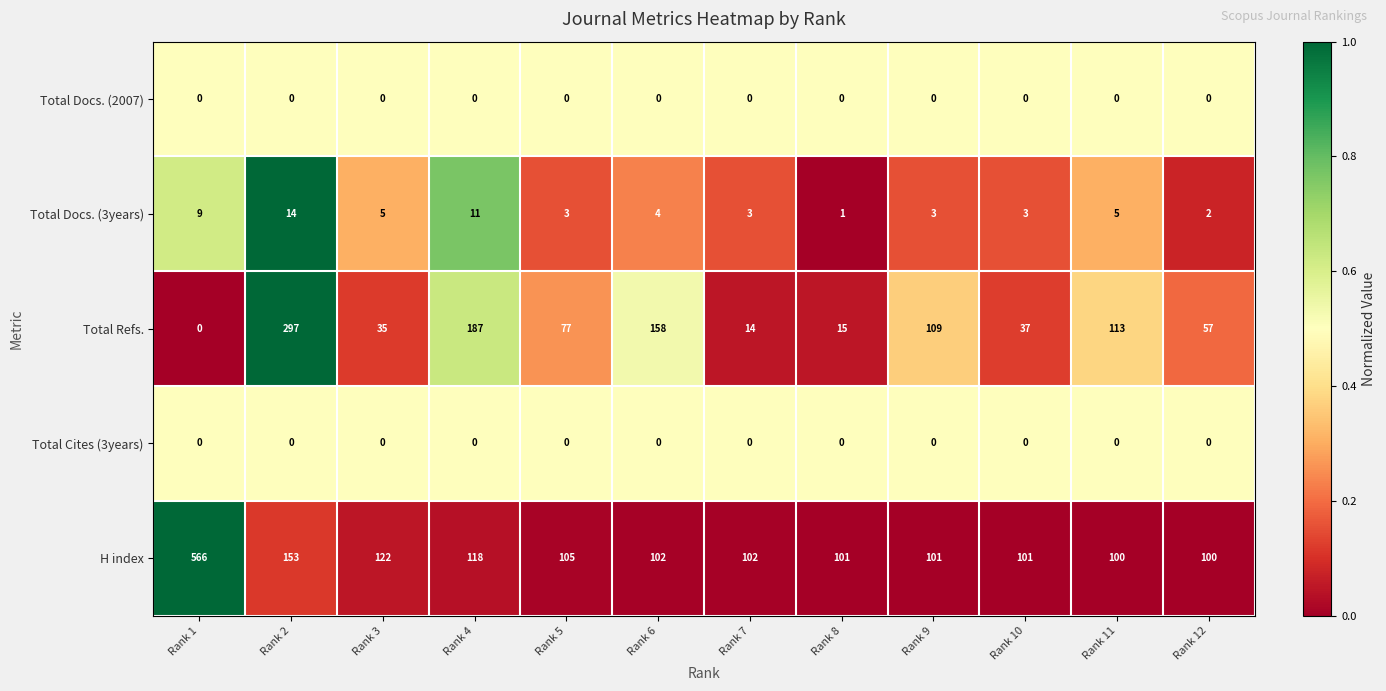

What is the total value across all series at Rank 2?

464